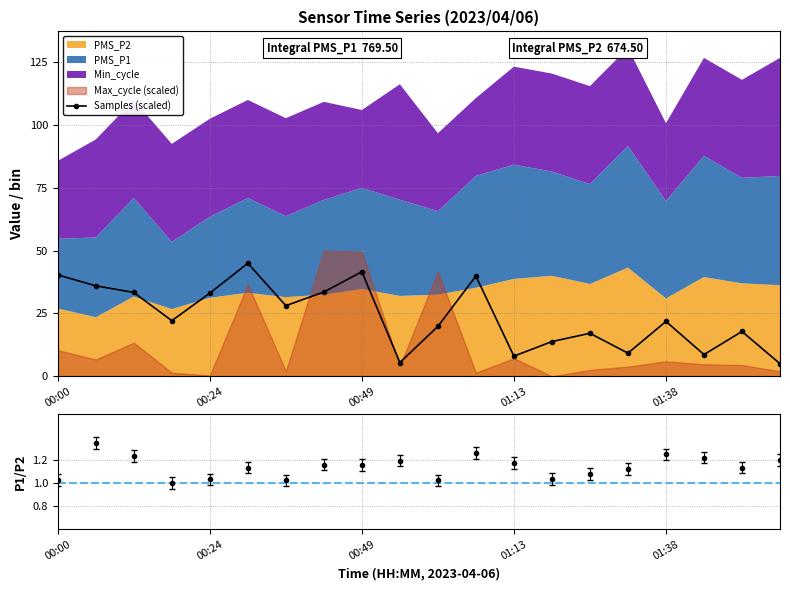

True or false: Samples (scaled) has a value of 3.6 at 01:13.

False